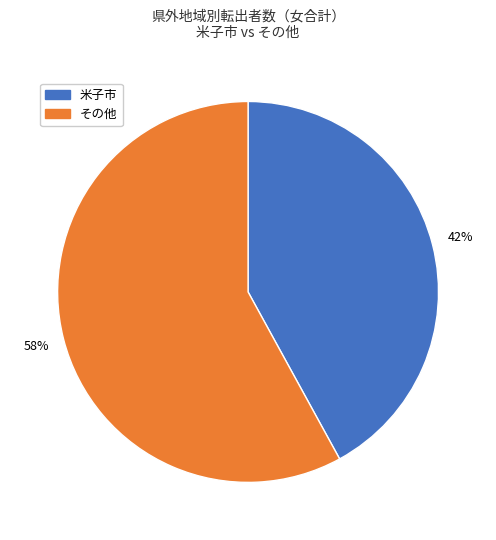

Is there a majority slice in this chart?

Yes